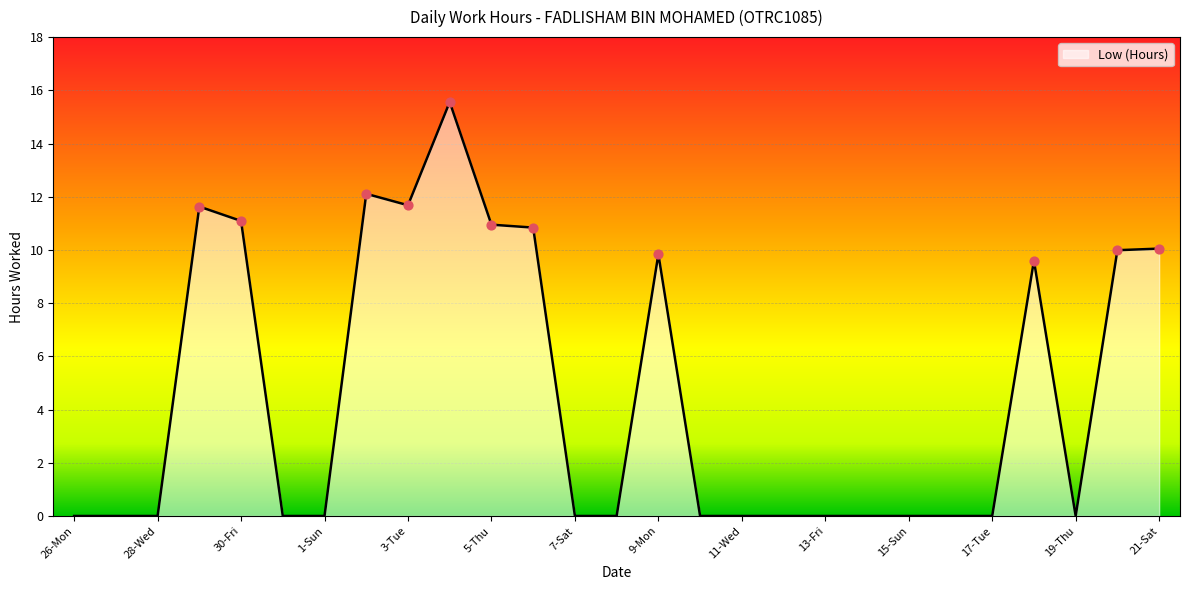

What is the difference between the maximum and minimum values?

15.6